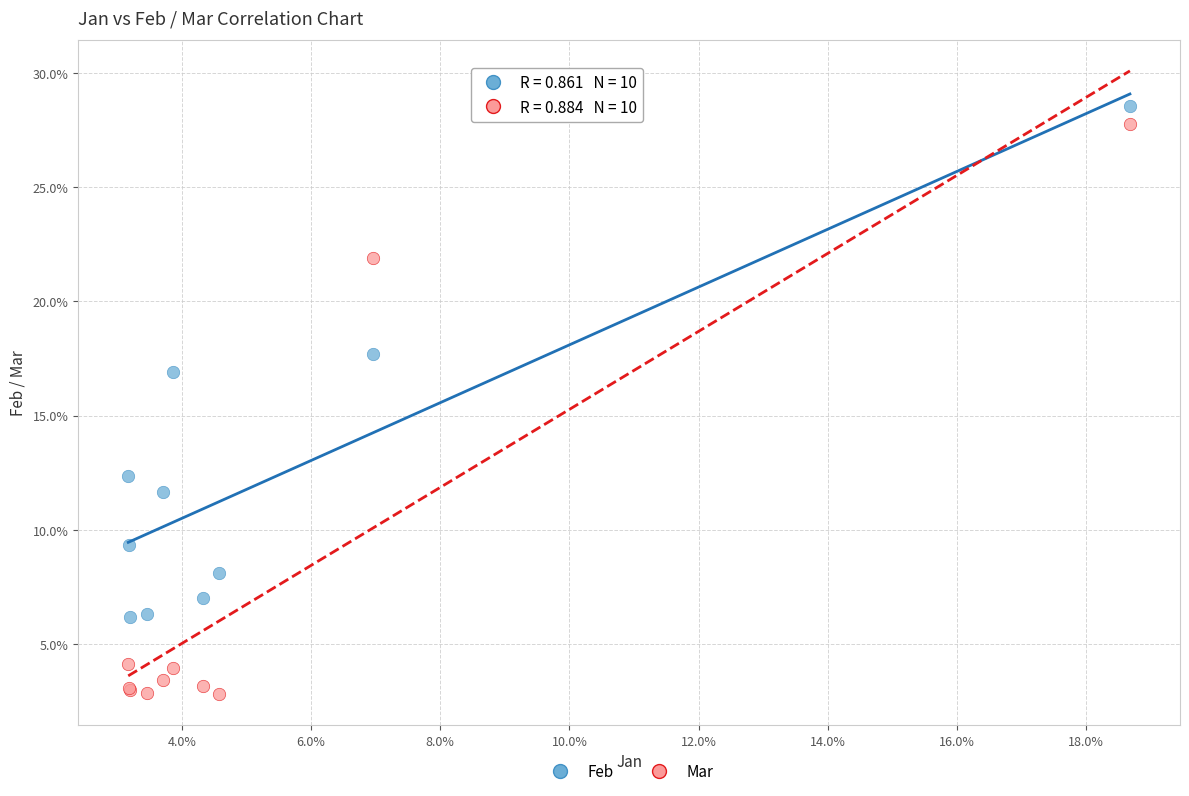

What are all the series names shown in the legend?

Feb, Mar